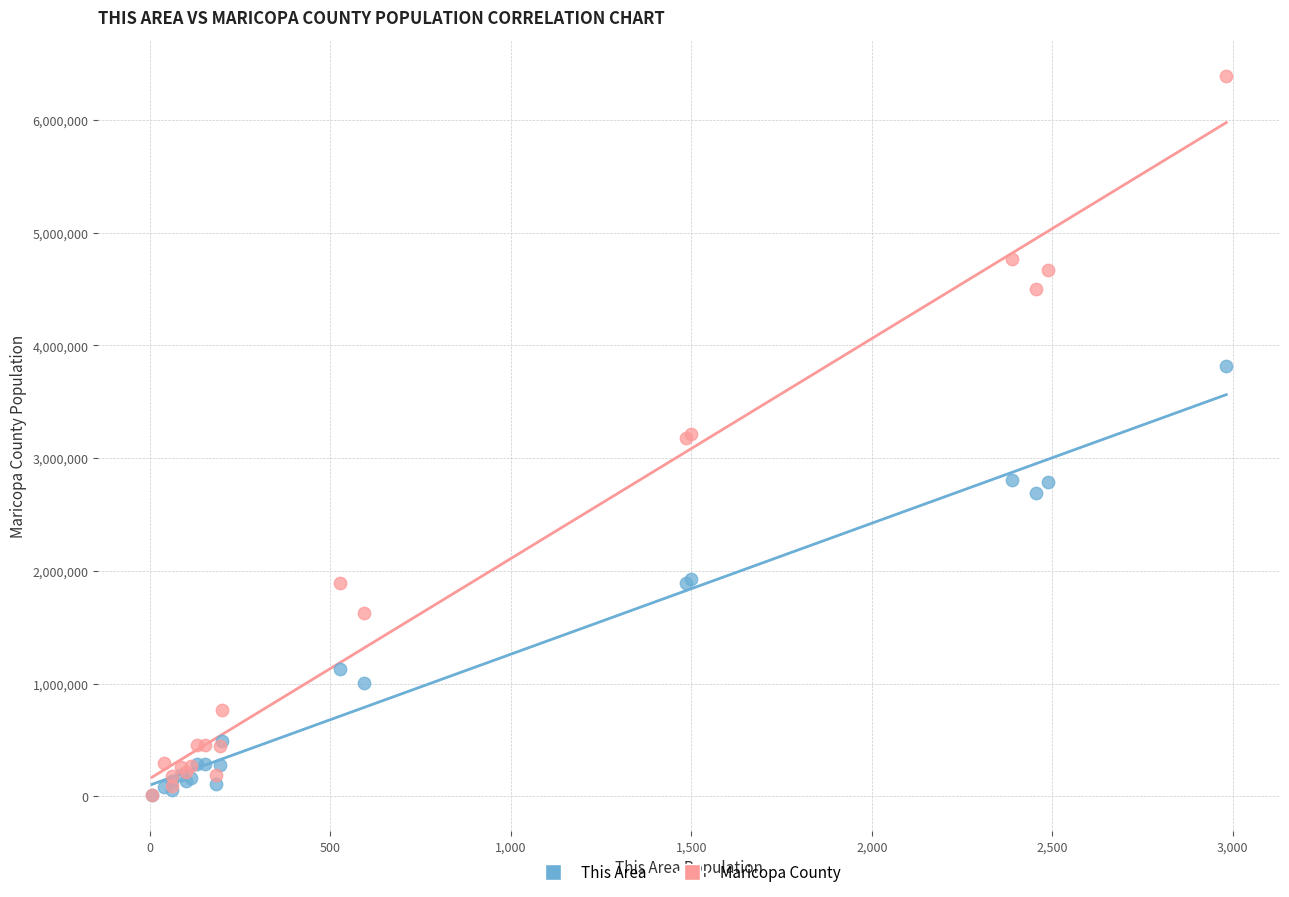

What are all the series names shown in the legend?

This Area, Maricopa County